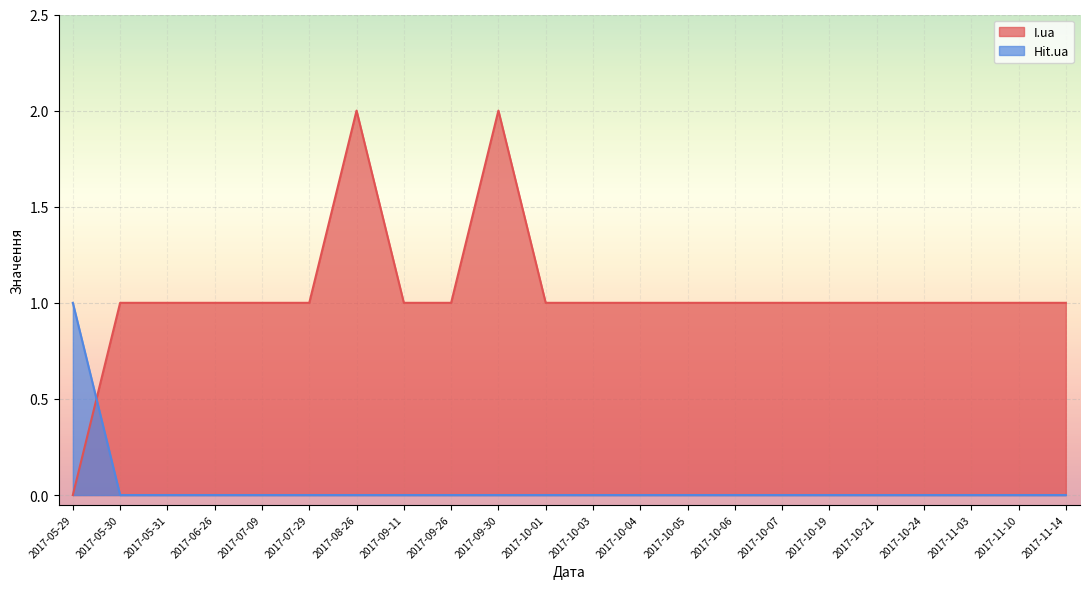

What is the label of the 22nd point from the right?

2017-05-29